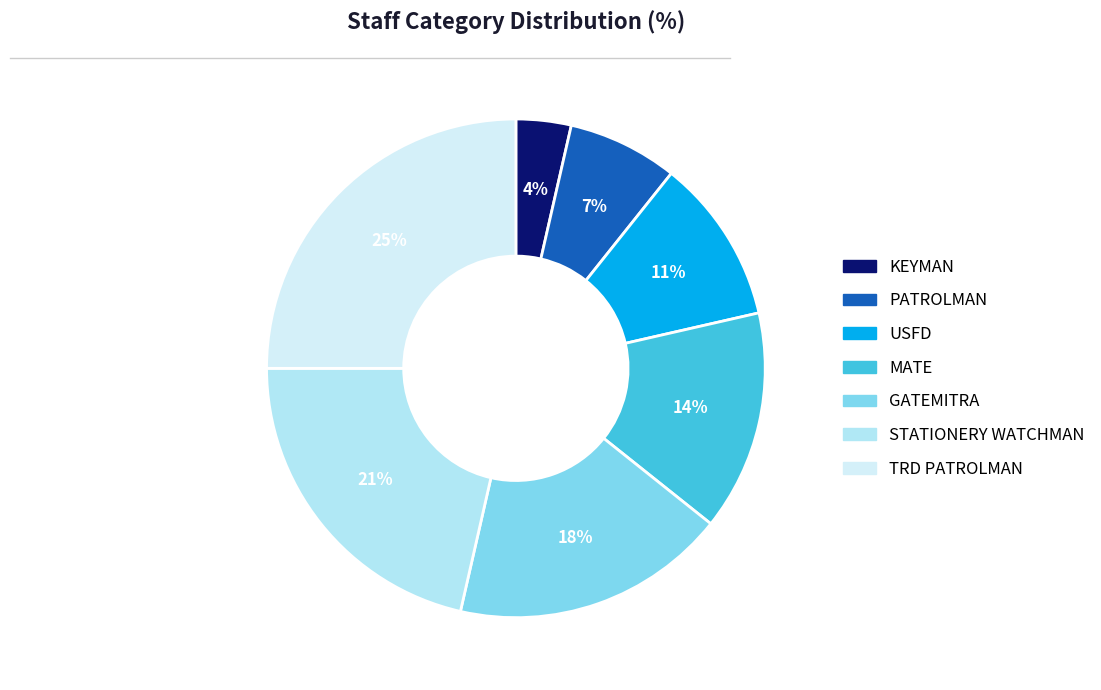

Rank the categories by value from highest to lowest.

TRD PATROLMAN, STATIONERY WATCHMAN, GATEMITRA, MATE, USFD, PATROLMAN, KEYMAN